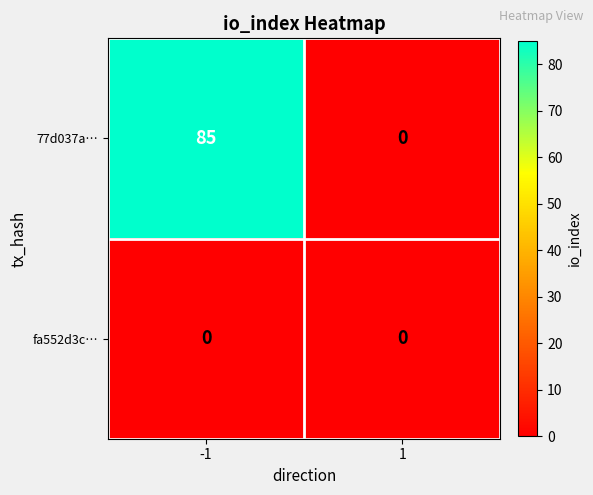

Reading left to right, what are all the values shown in this chart?

77d037a…: -1=85	1=0
fa552d3c…: -1=0	1=0